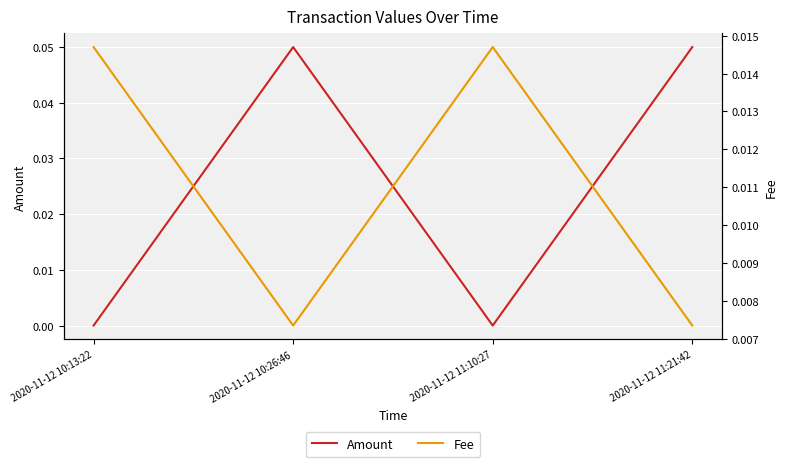

List the series in order of their overall mean, highest first.

Amount, Fee